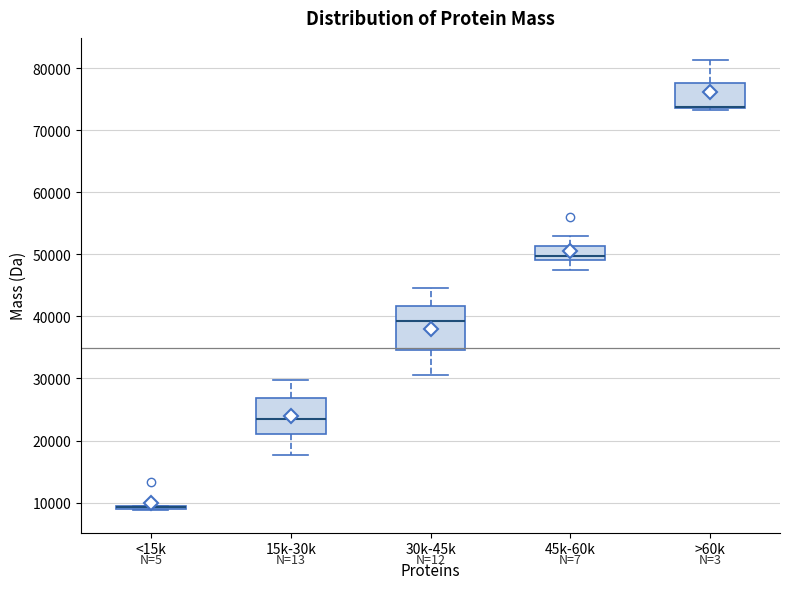

Where does the upper whisker of the box for >60k end on the y-axis? The values are not printed on the chart, so give them approximately, as read against the axis.

81000